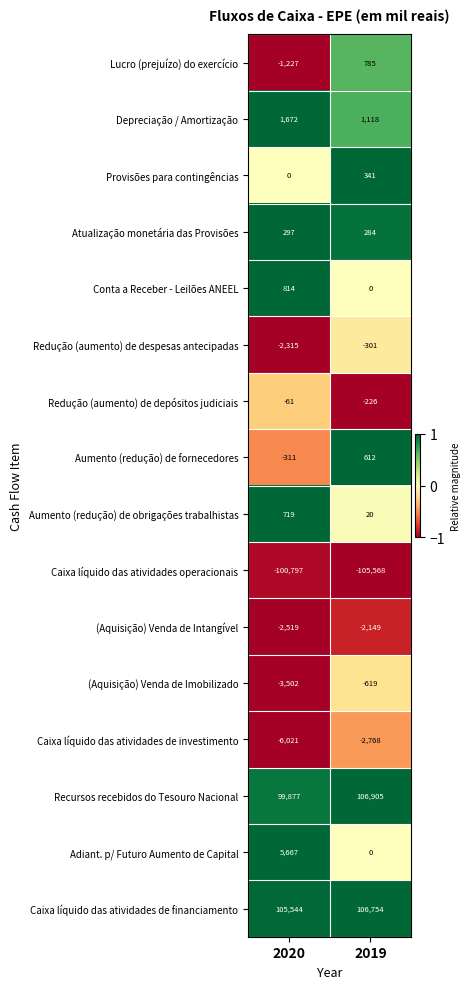

What is the maximum value shown in the chart?

106905